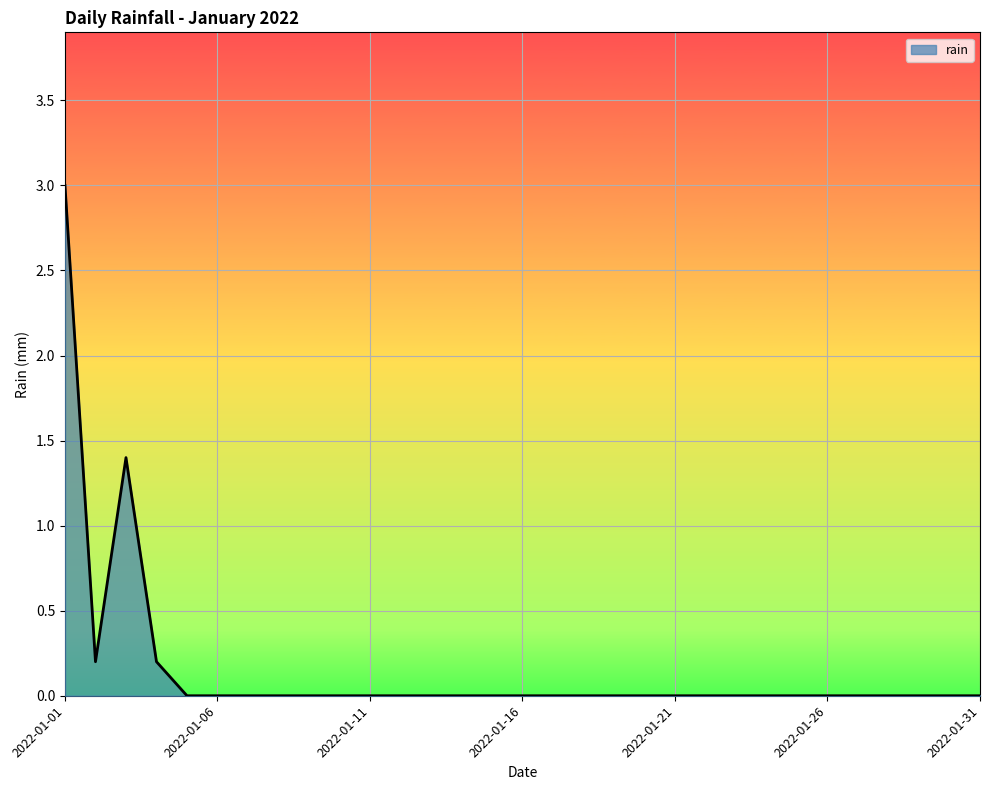

What is the difference between the maximum and minimum values?

3.0